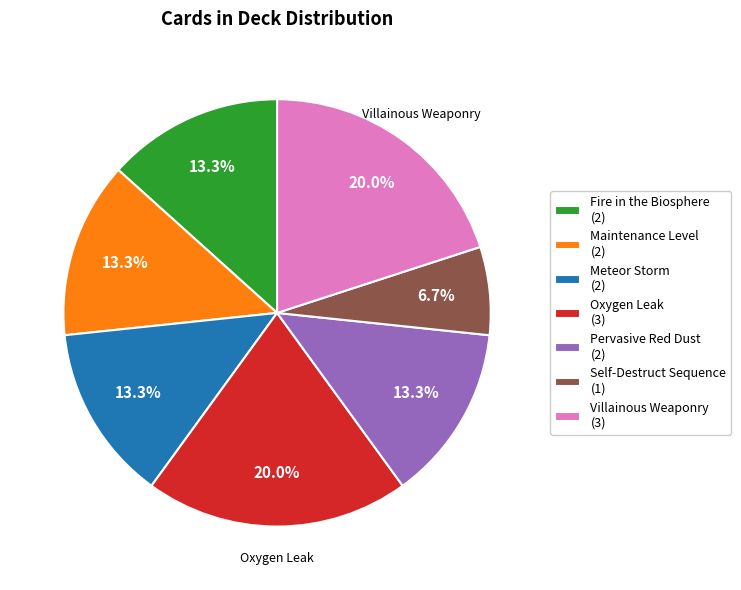

Between Fire in the Biosphere and Self-Destruct Sequence, which is larger?

Fire in the Biosphere